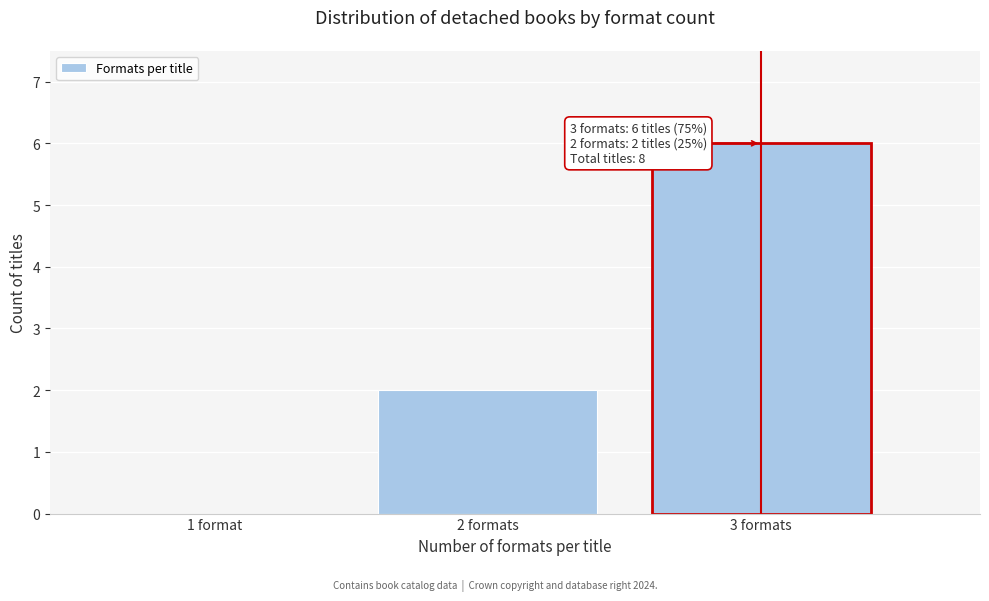

Reading left to right, transcribe all the data shown in this chart.

1 format=0	2 formats=2	3 formats=6